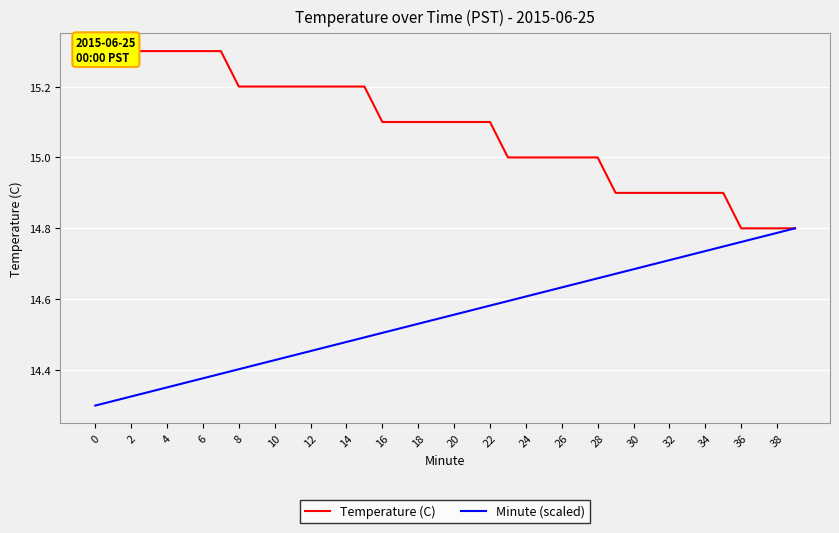

How many series are shown in this chart?

2